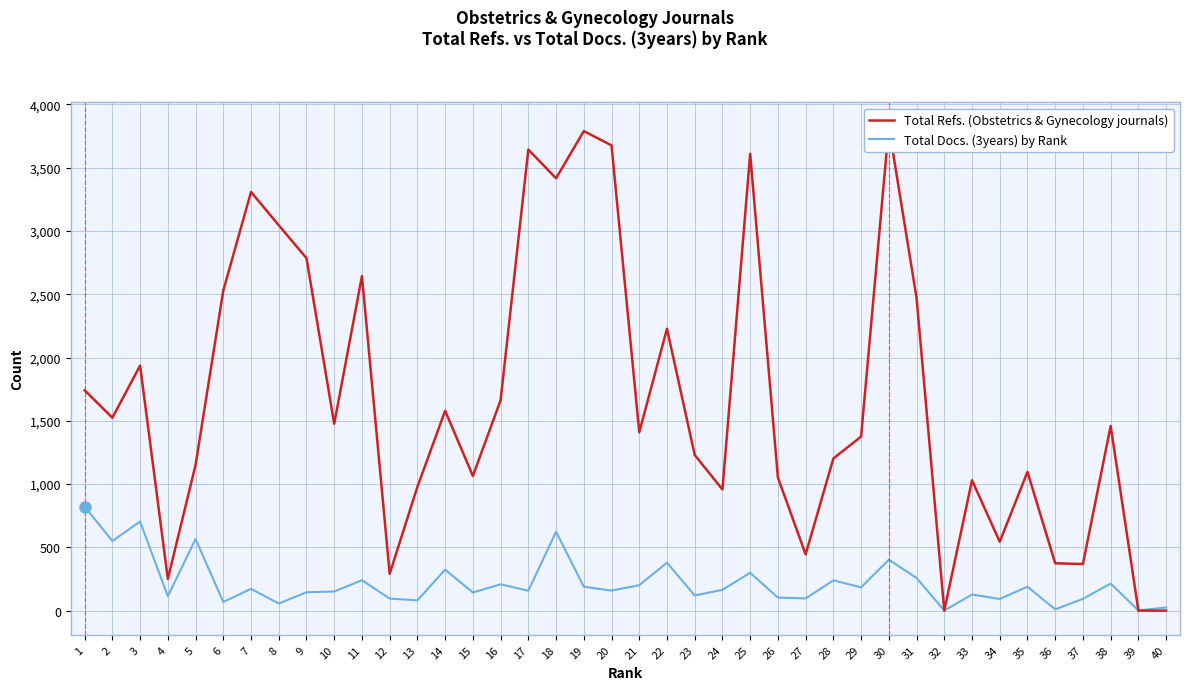

Rank the series by their maximum value, from highest to lowest.

Total Refs., Total Docs. (3years)